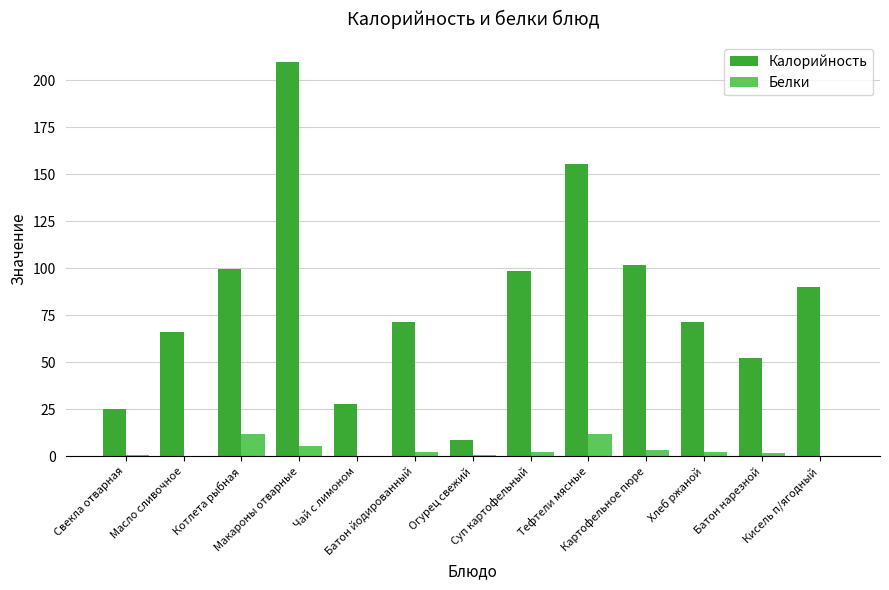

True or false: Калорийность has a value of 66.1 at Масло сливочное.

True